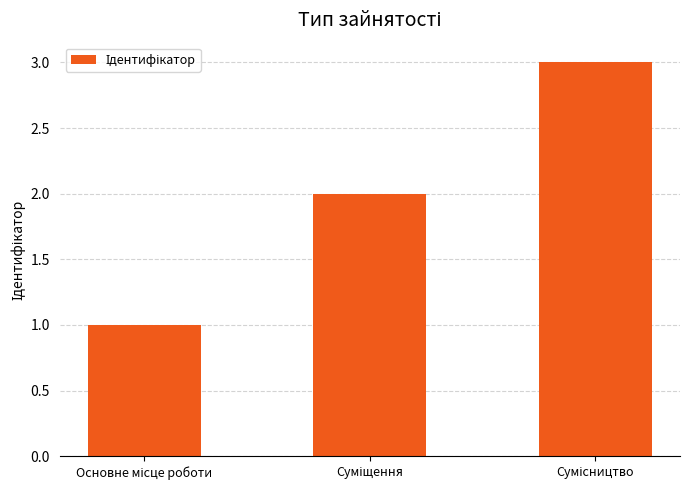

What is the sum of all values?

6